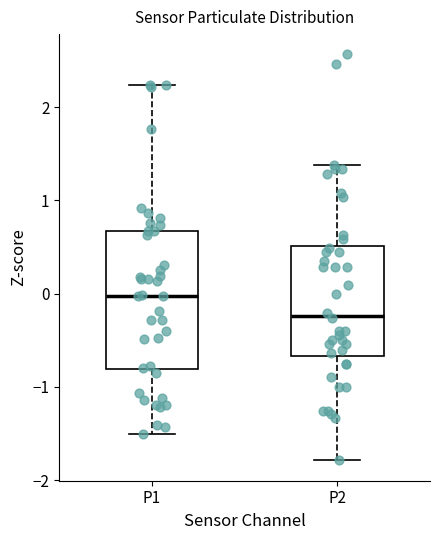

Where does the lower whisker of the box for P1 end on the y-axis? The values are not printed on the chart, so give them approximately, as read against the axis.

-1.5